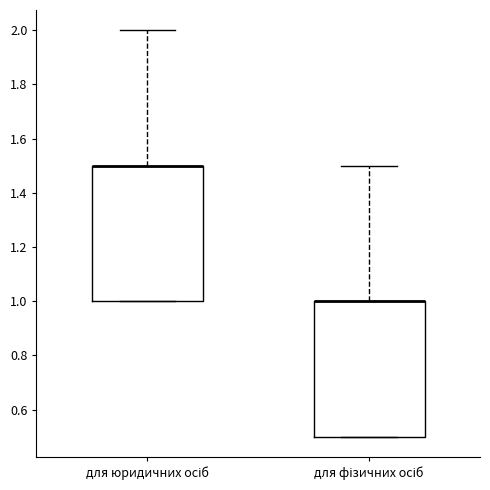

Reading left to right, read every box against the y-axis: the position of its median line, the range the box covers, and the ends of its whiskers. The values are not printed on the chart, so give them approximately, as read against the axis.

для юридичних осіб: median 1.5 (drawn on the box's upper edge), box 1.0 to 1.5, whiskers 1.0 to 2.0
для фізичних осіб: median 1.0 (drawn on the box's upper edge), box 0.5 to 1.0, whiskers 0.5 to 1.5